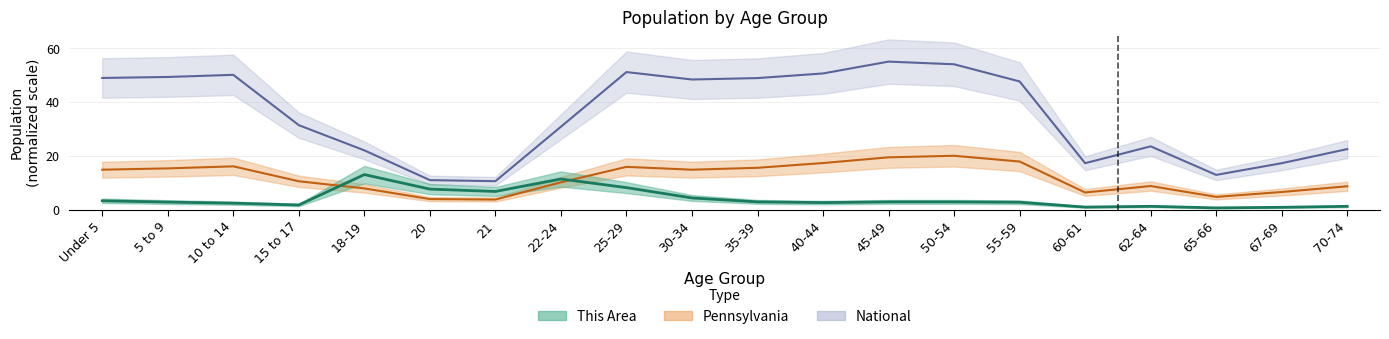

At how many categories does at least one series exceed 7?

20